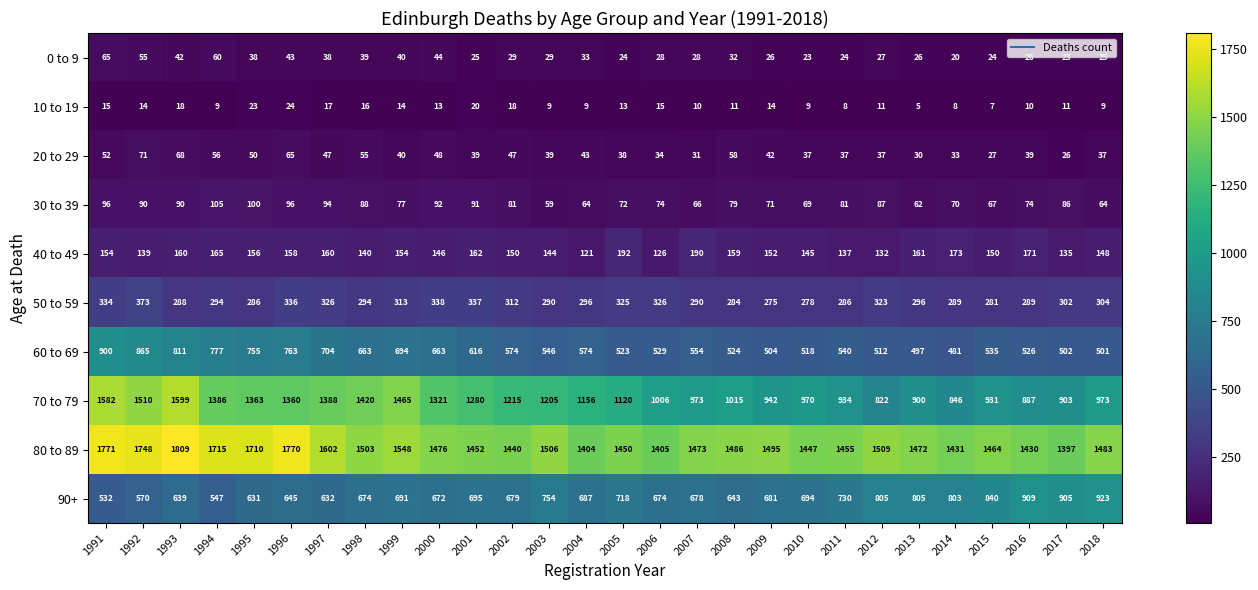

How many data points in 50 to 59 are less than 296?

13